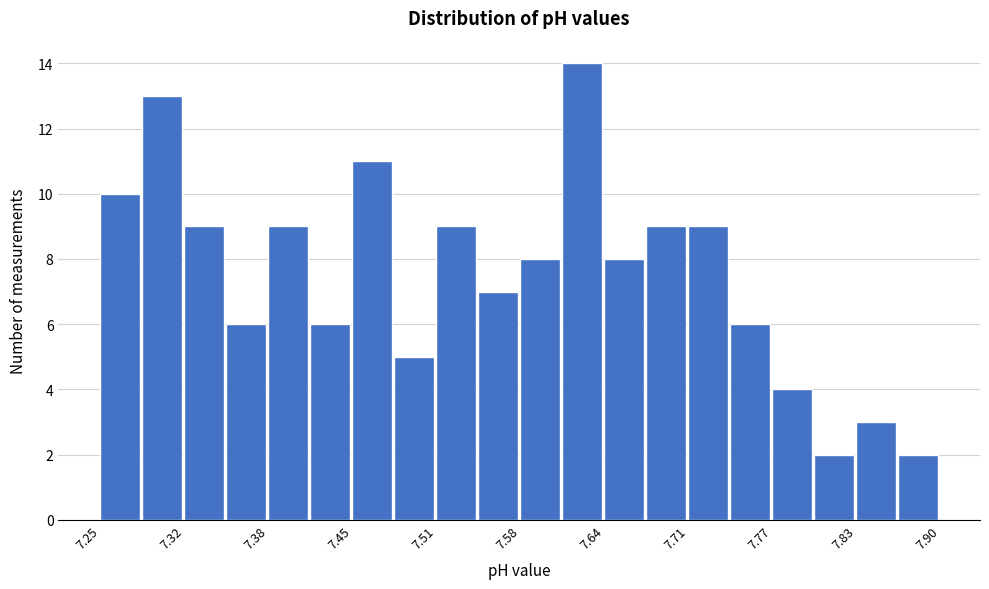

Around what value on the x-axis is the tallest bar? Give the approximate position of its centre, as read against the axis.

7.62